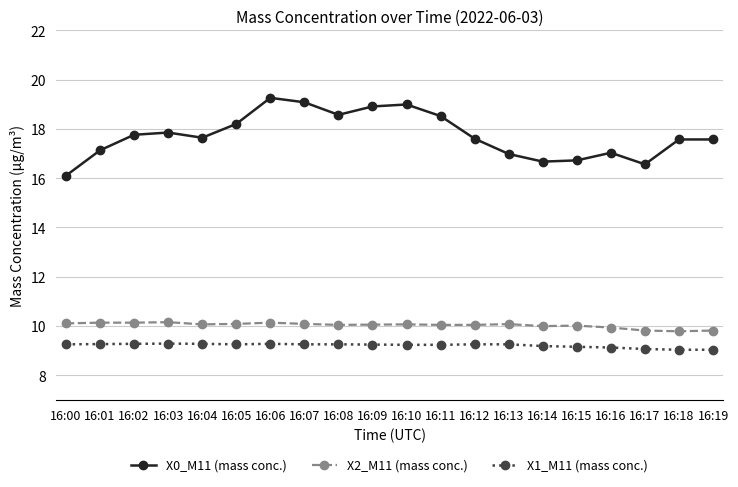

True or false: X0_M11 (mass conc.) has more than 0 interior local peaks.

True